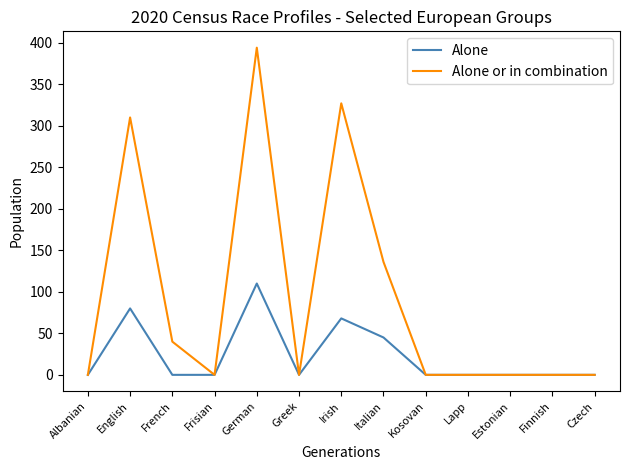

Count the number of categories in the chart.

13